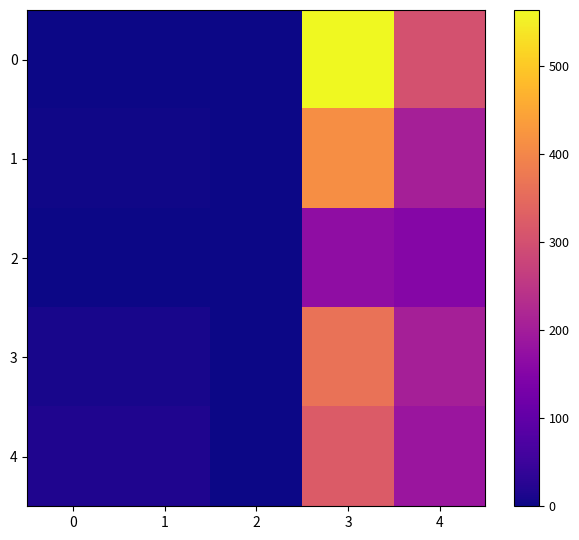

Is it true that 2 equals 1 at 0?

True